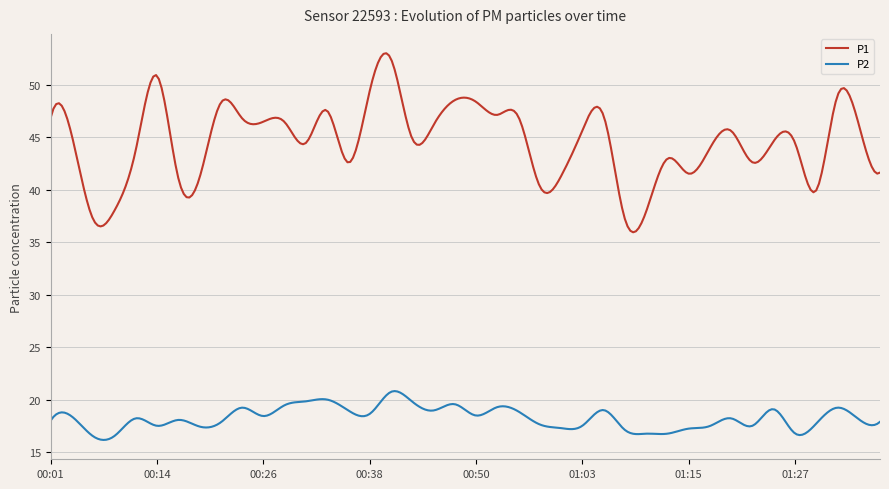

True or false: P1 and P2 cross at least once.

False